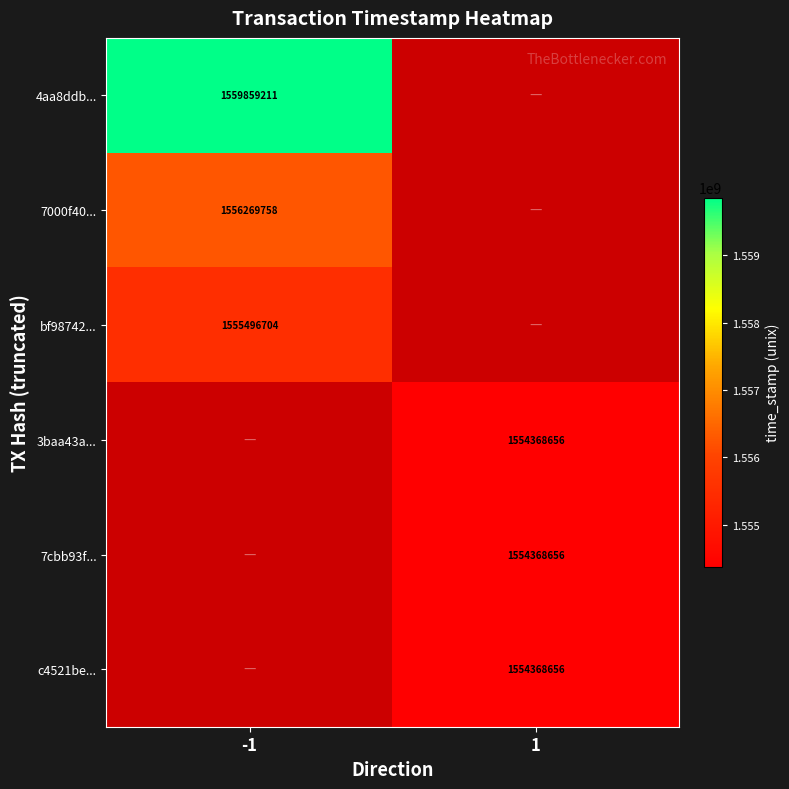

The value of 7000f40... at -1 is 2116844804. True or false?

False